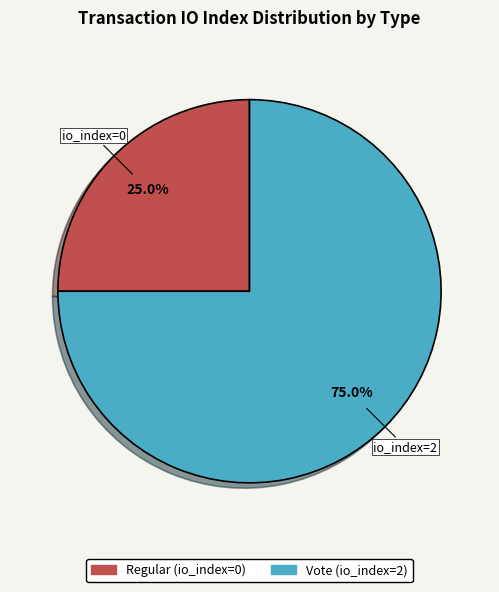

What is the largest slice in the pie chart?

Vote (io_index=2)